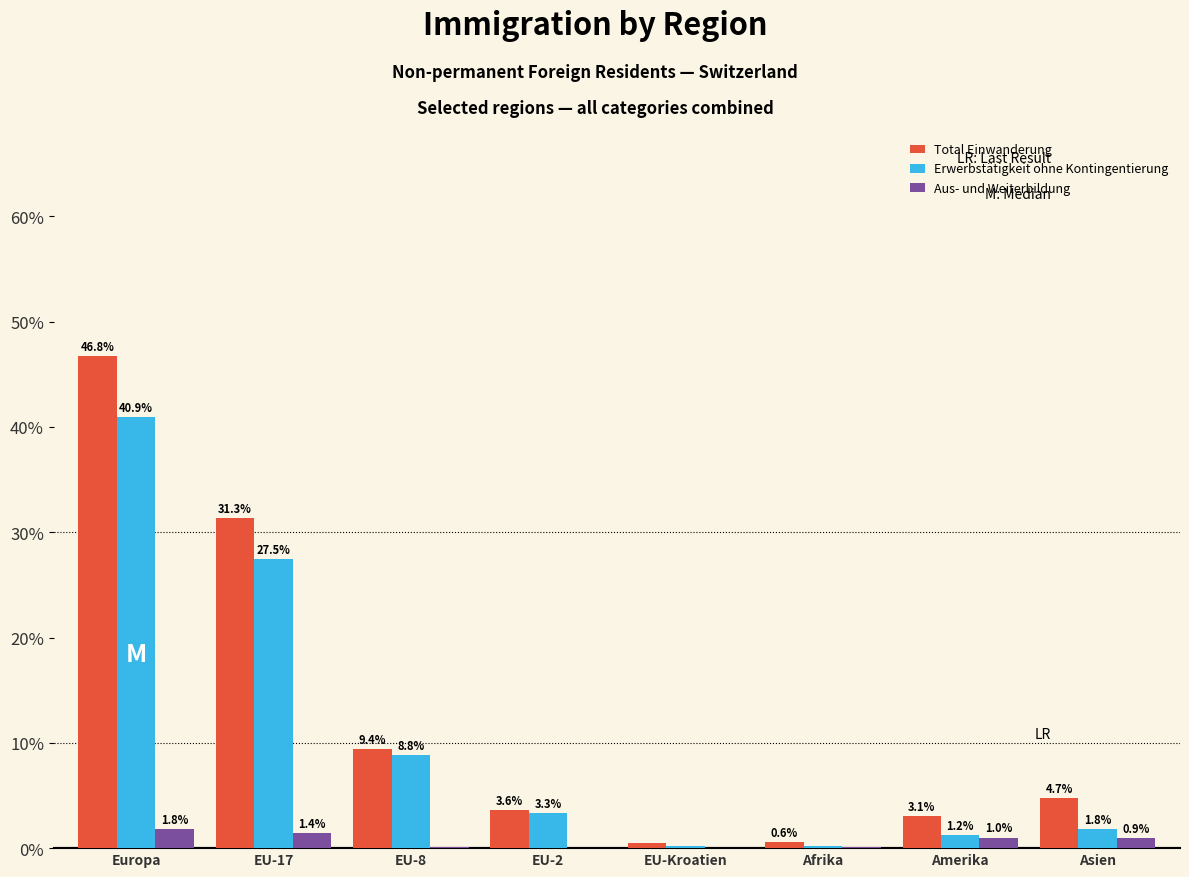

True or false: Erwerbstätigkeit ohne Kontingentierung has a value of 27.5 at EU-17.

True